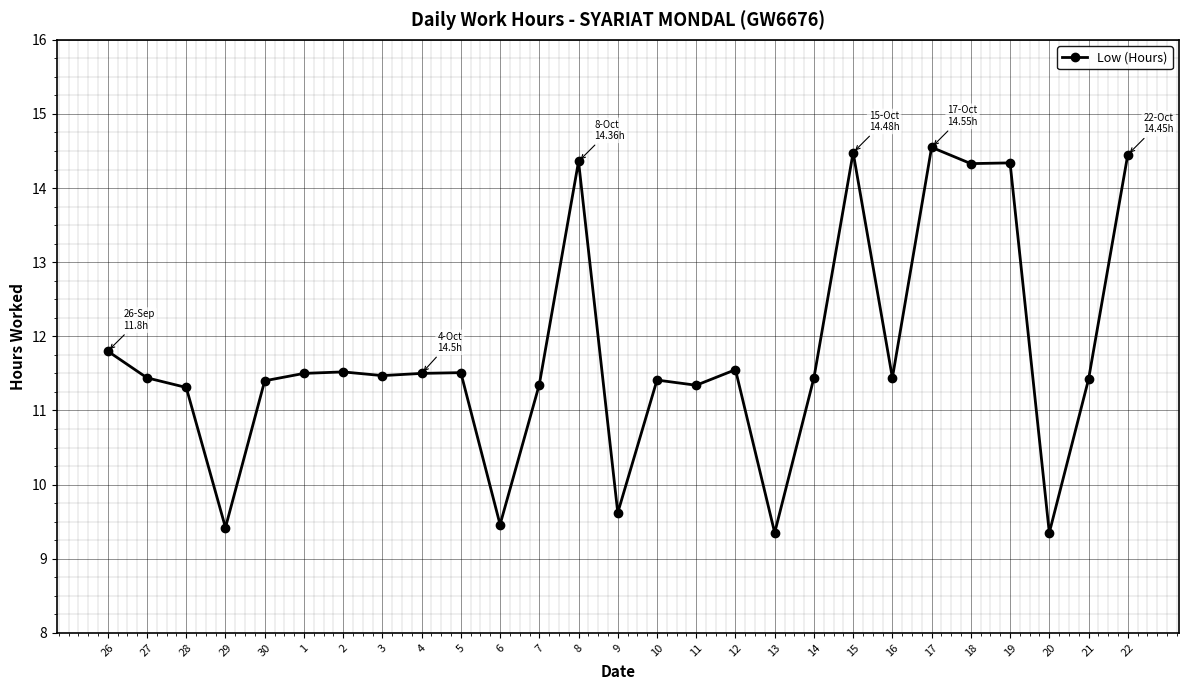

Between 20 and 6, which is larger?

6